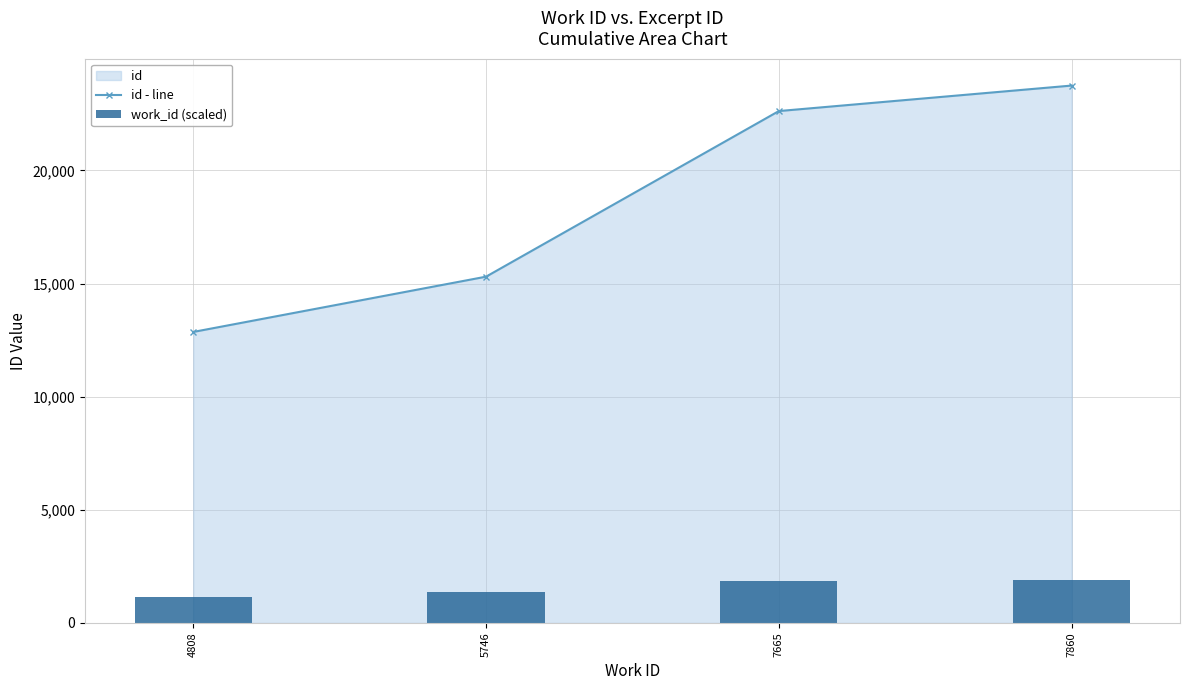

What is the sum of the id - line values at 7665 and 5746?

37929